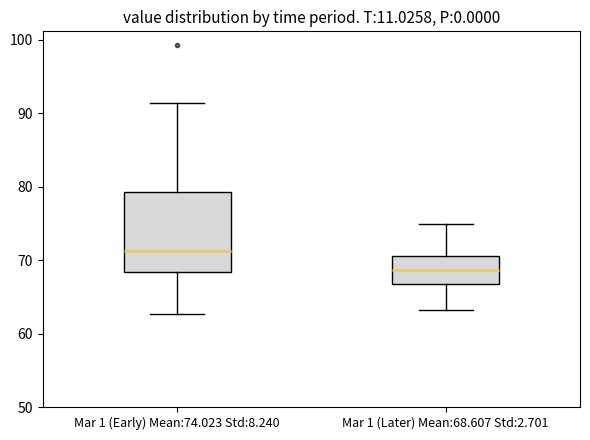

Comparing the boxes themselves (not the whiskers), which one is the tallest?

Mar 1 (Early) Mean:74.023 Std:8.240